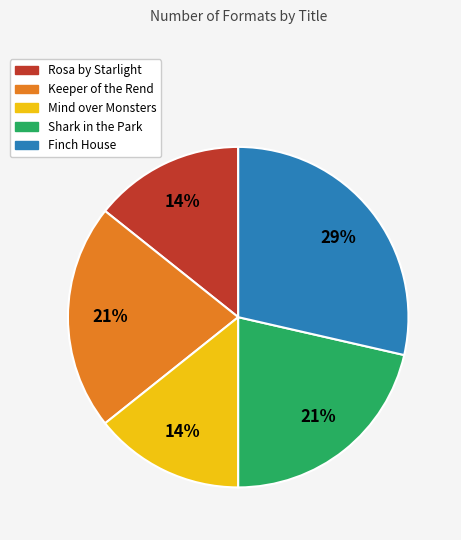

To the nearest percent, what is the average slice percentage?

20%